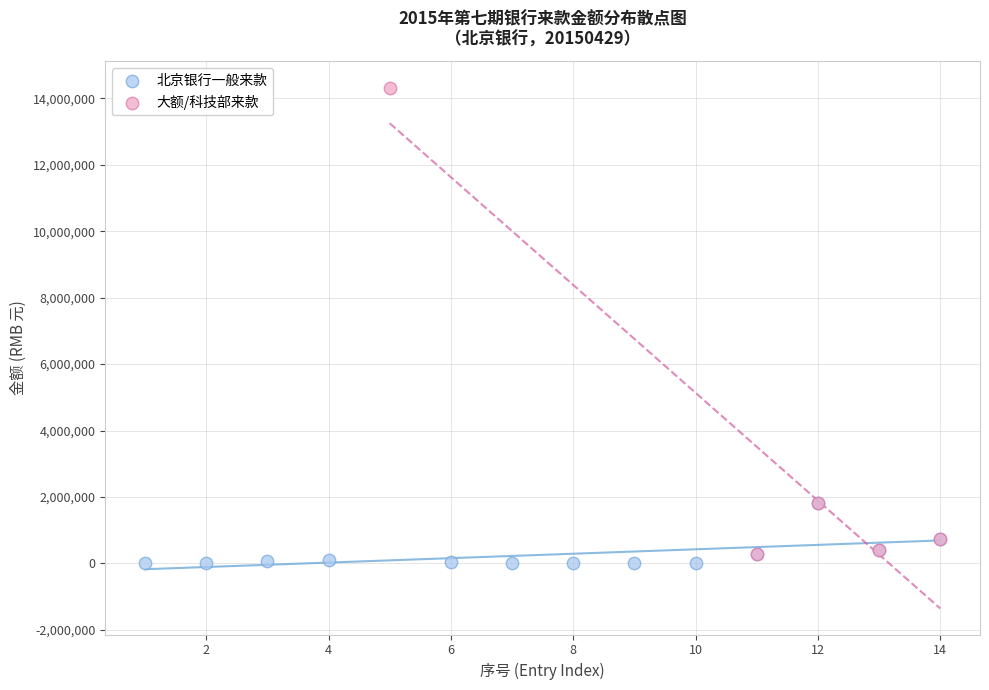

Which series reaches the maximum Y coordinate?

大额/科技部来款